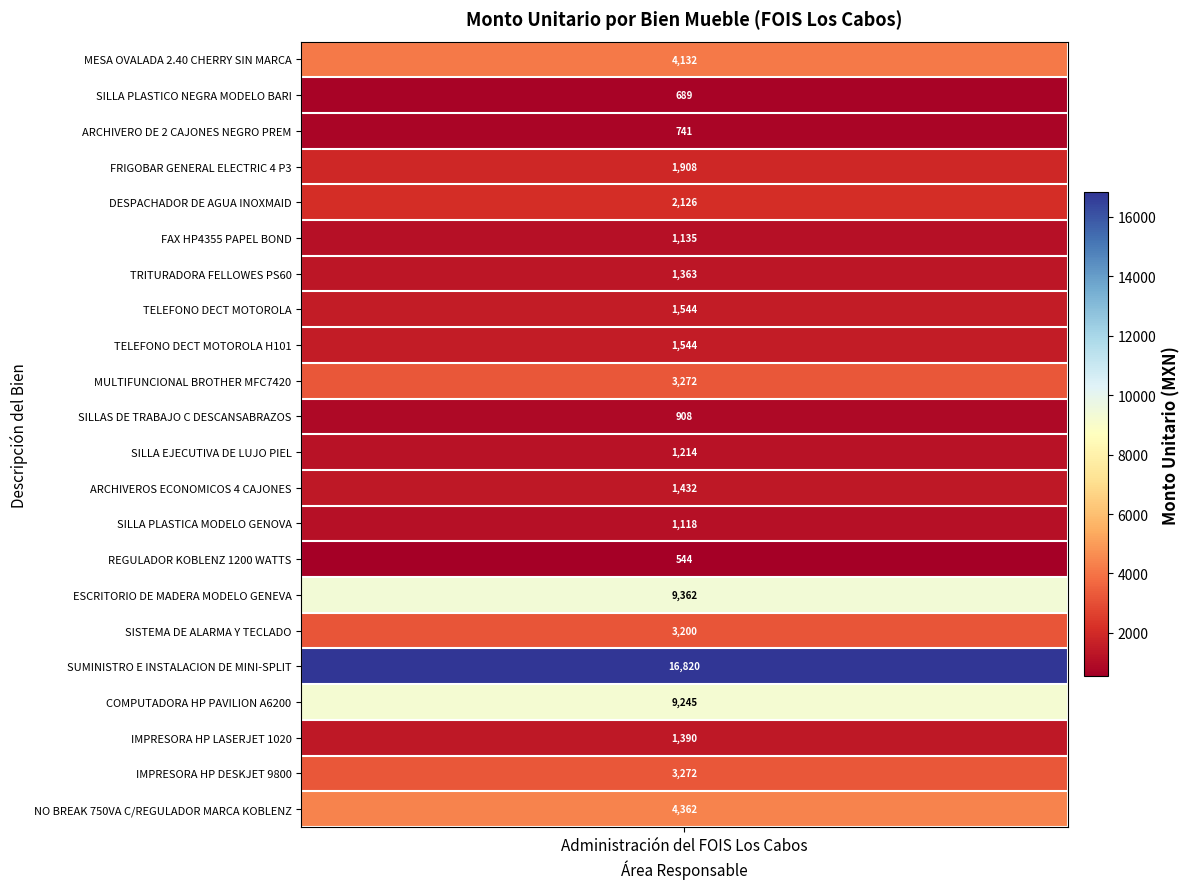

The value at IMPRESORA HP DESKJET 9800 is 836.0. True or false?

False